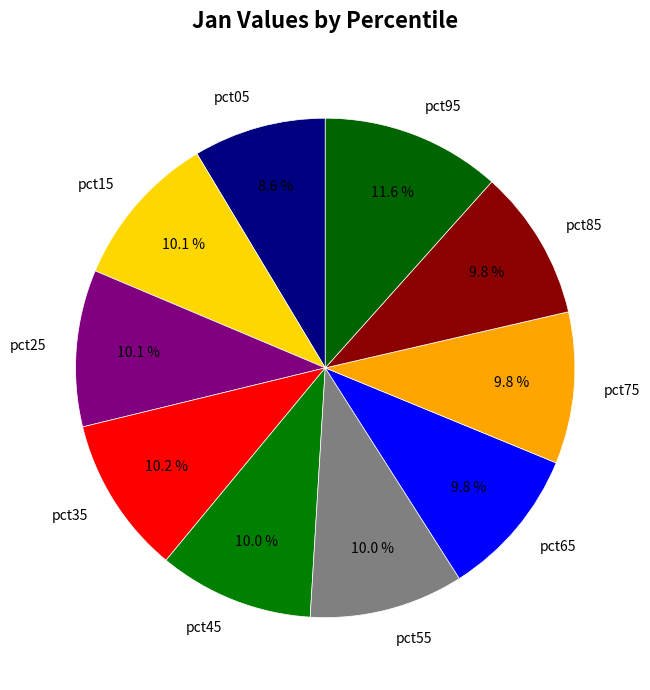

The pct35 slice represents 10% of the pie. True or false?

True